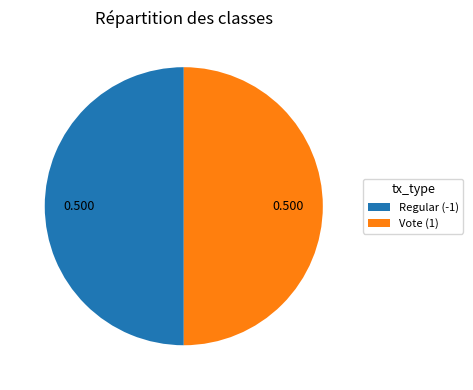

The Regular (-1) slice represents 41% of the pie. True or false?

False